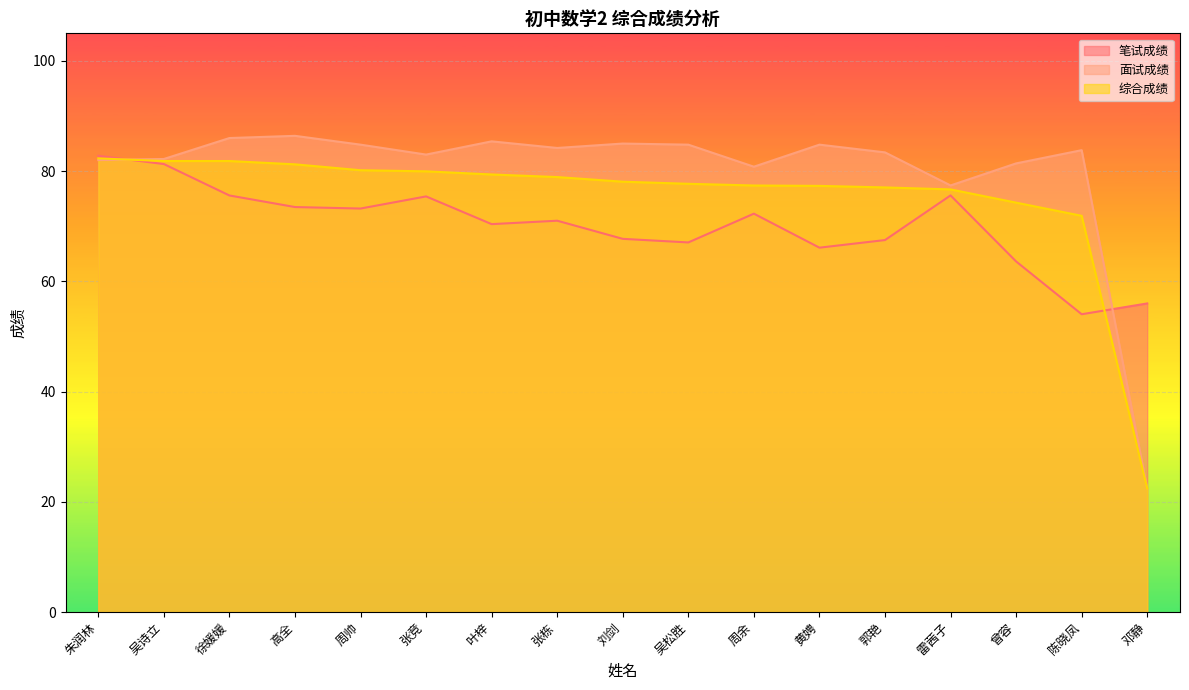

How many lines are shown in the chart?

3